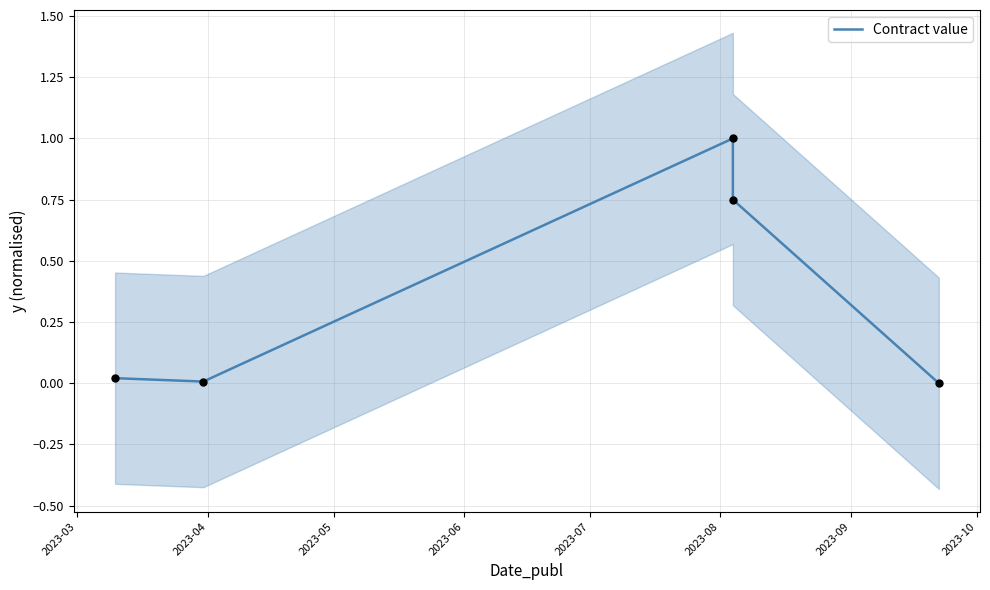

What is the change in value from 2023-03 to 2023-06?

+0.7